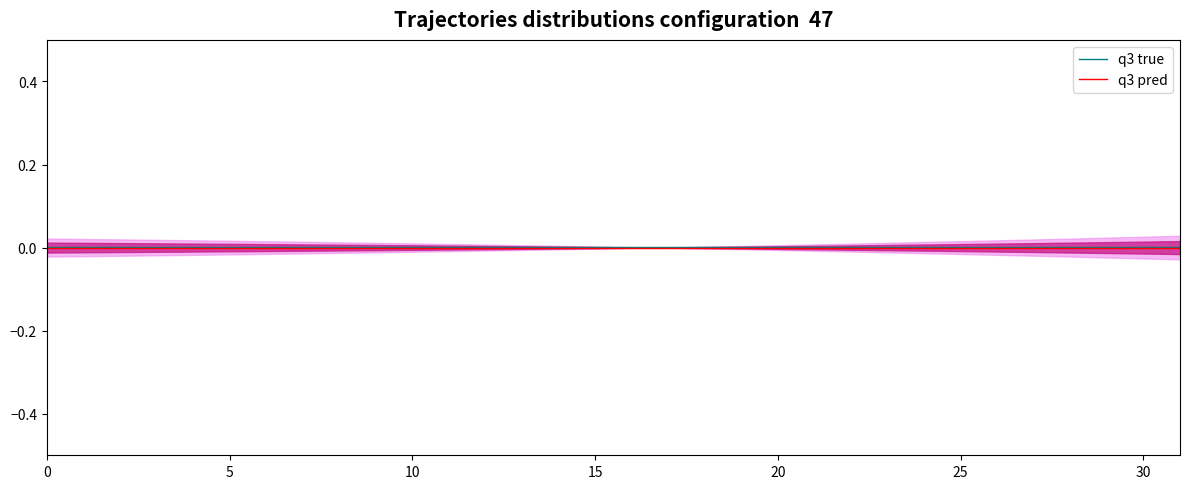

The value of q3 true at 5 is 0.0. True or false?

True